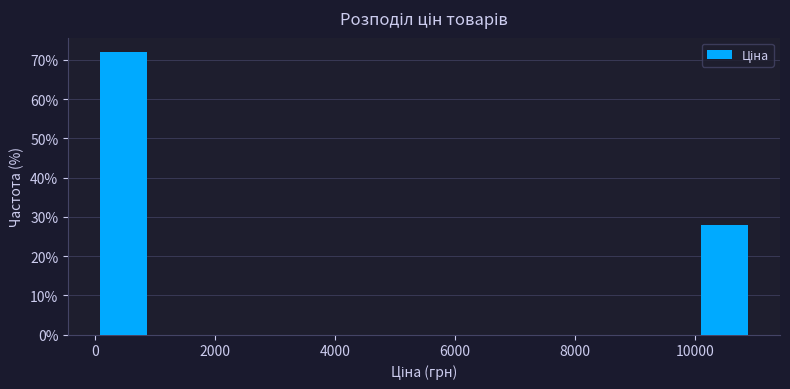

Reading left to right, transcribe this chart: for each bar, give the range it covers on the x-axis and its height. Neither the bar edges nor the heights are printed on the chart, so give them approximately, as read against the axes.

0 to 1000: 72
1000 to 1800: 0
1800 to 2800: 0
2800 to 3600: 0
3600 to 4600: 0
4600 to 5400: 0
5400 to 6400: 0
6400 to 7400: 0
7400 to 8200: 0
8200 to 9200: 0
9200 to 10000: 0
10000 to 11000: 28